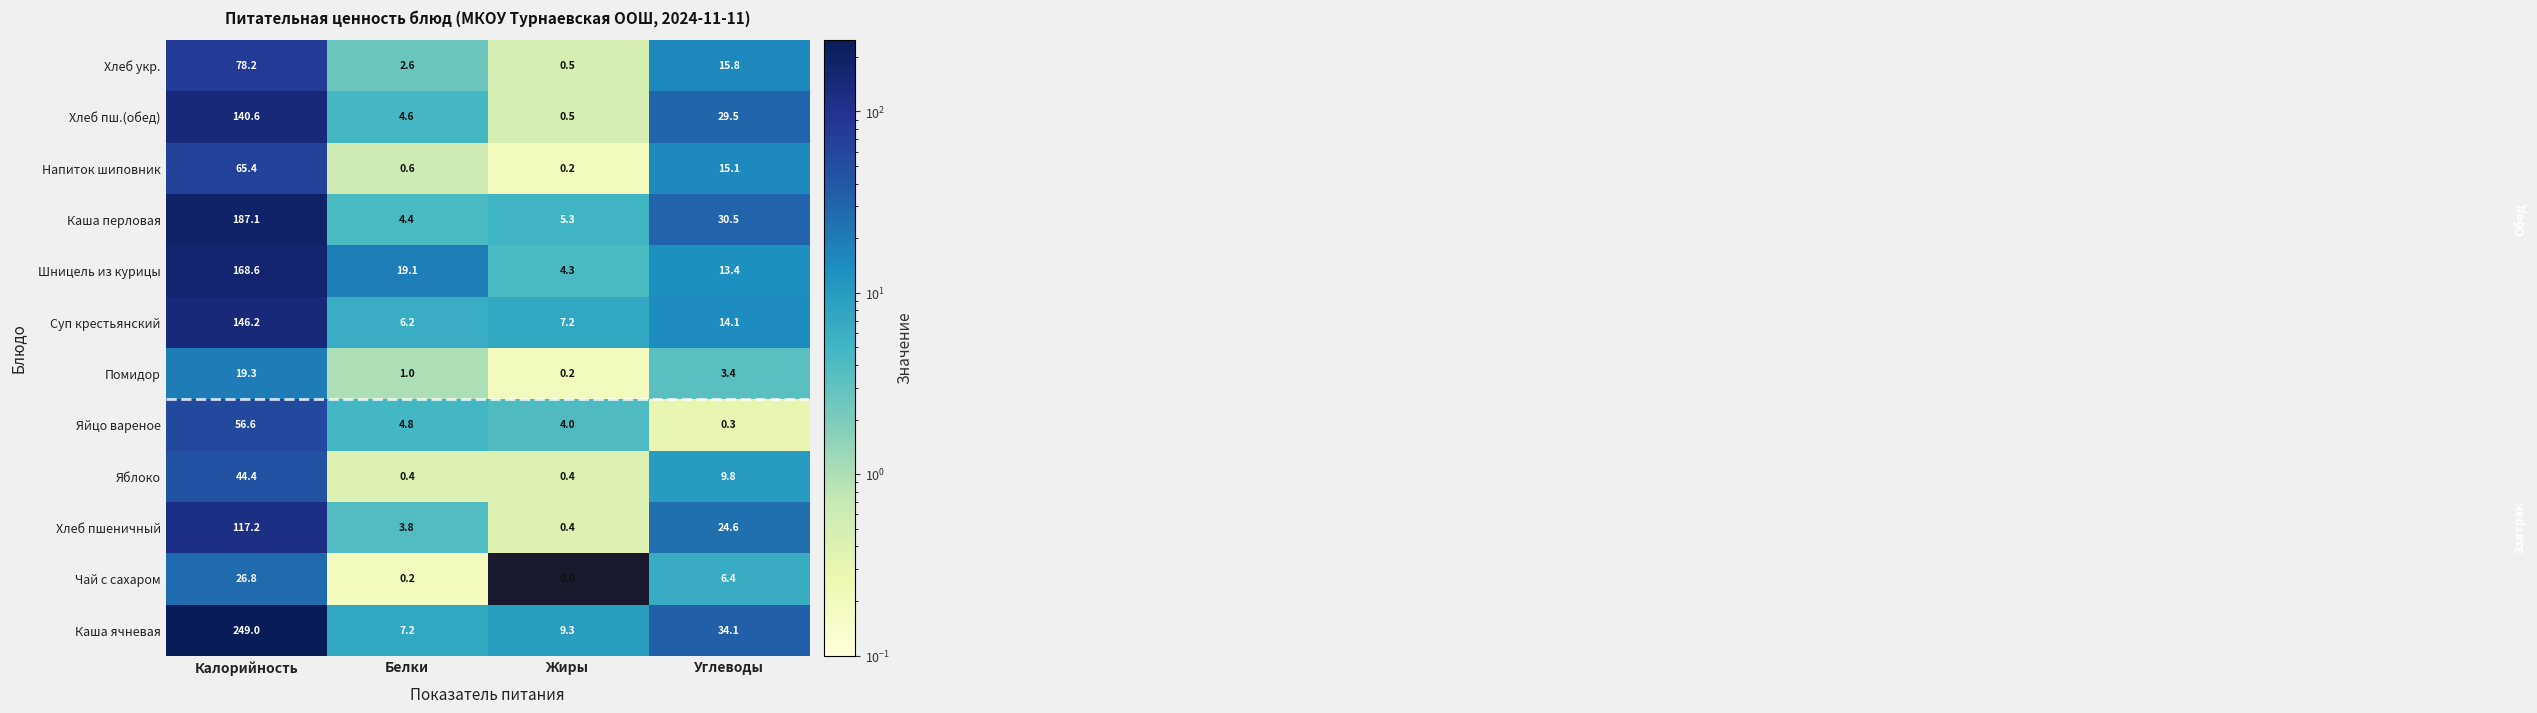

Count the number of categories in the chart.

4